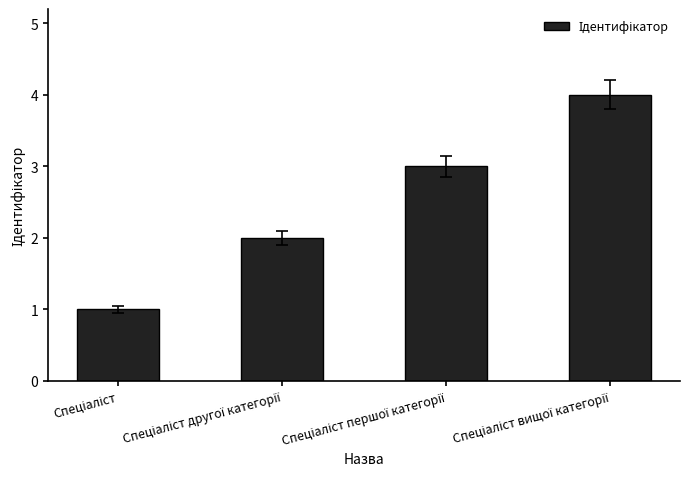

What is the greatest value displayed?

4